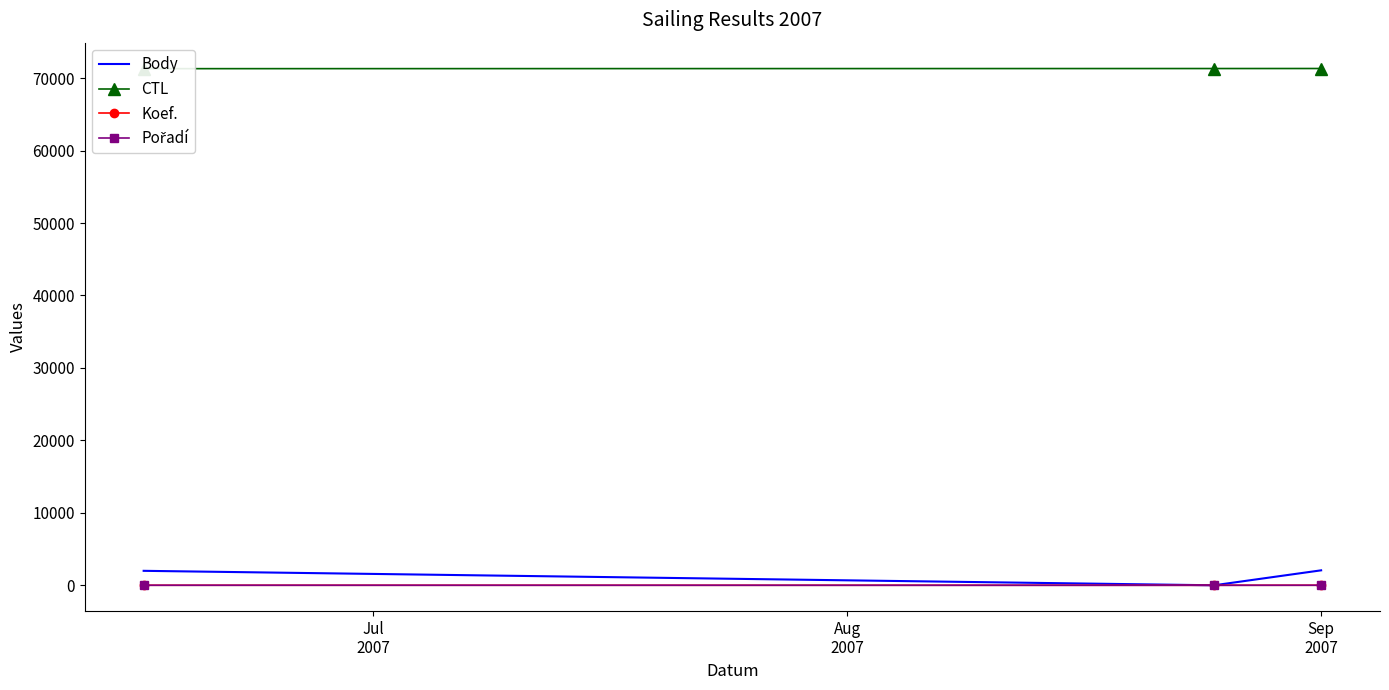

What is the total value across all series at Jul
2007?

73312